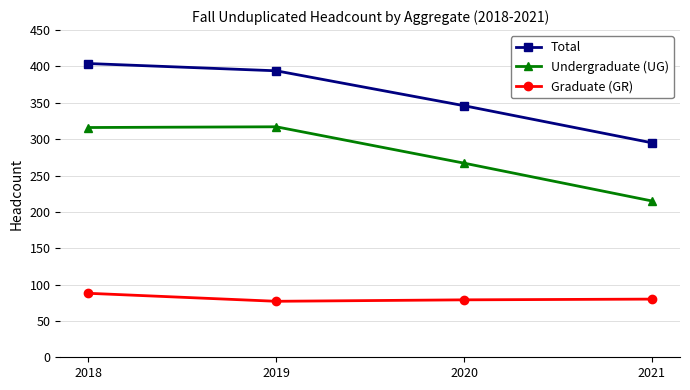

Between 2019 and 2020, which series saw the biggest shift?

Undergraduate (UG)